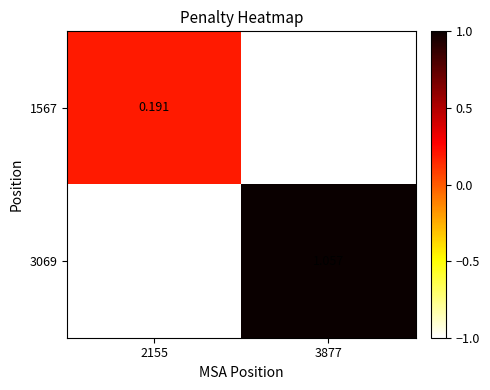

How many values in 1567 are above zero?

1